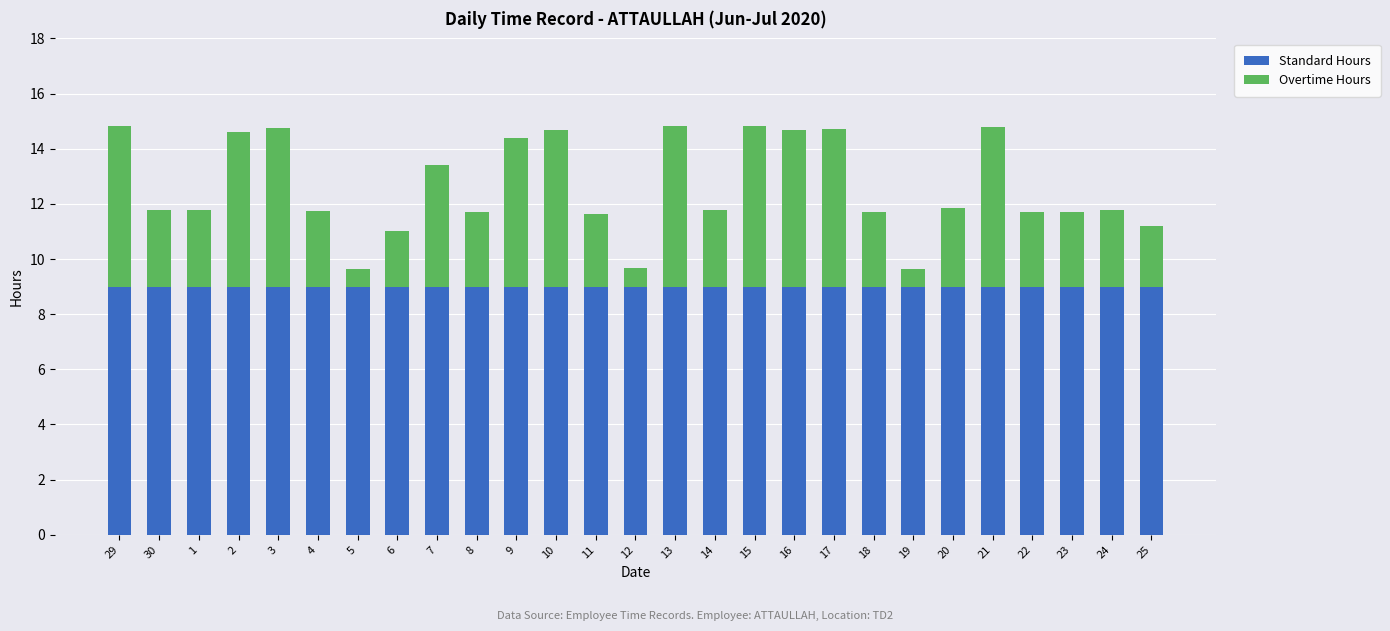

What is the sum of the Standard Hours values at 14 and 1?

18.0